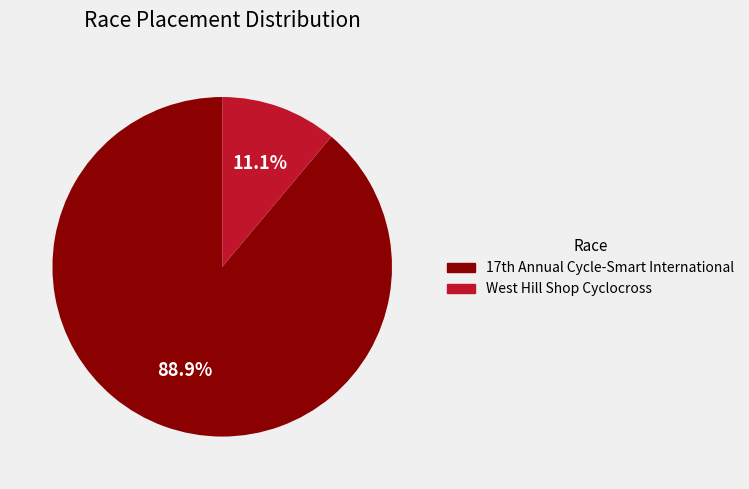

How much of the chart is everything except West Hill Shop Cyclocross?

88.9%